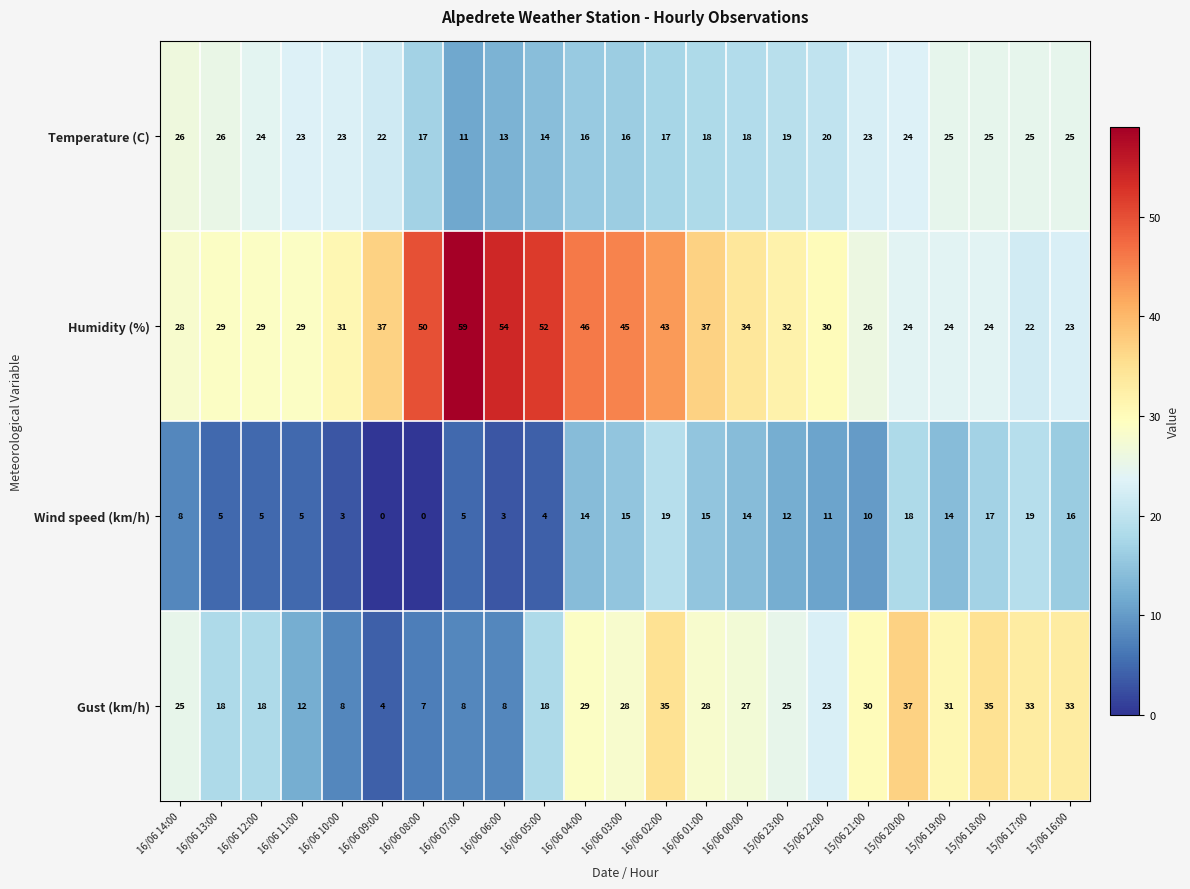

What is the difference between the maximum and minimum values in the Wind speed (km/h) series?

19